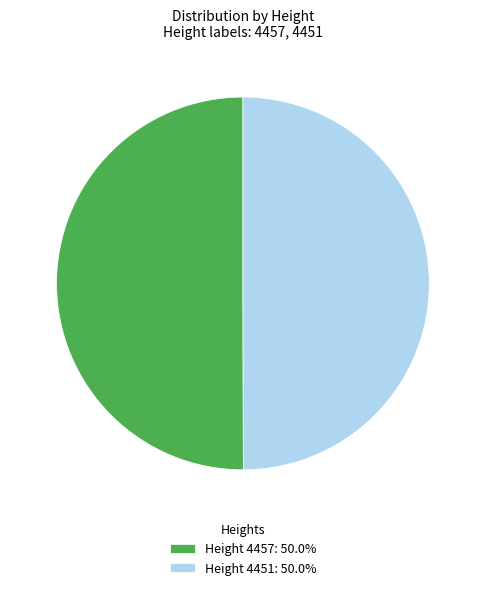

Approximately how many times larger is the value at Height 4457: 50.0% compared to Height 4451: 50.0%?

1.0